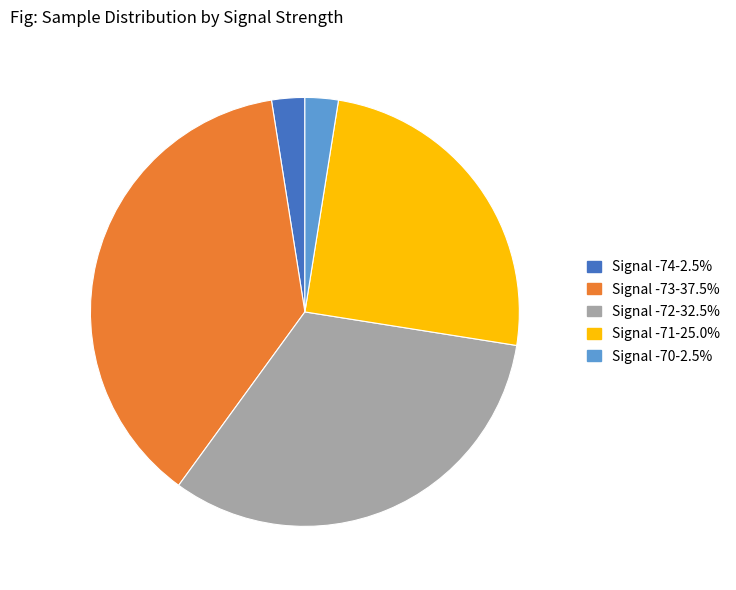

Is there any slice that represents more than half of the pie?

No